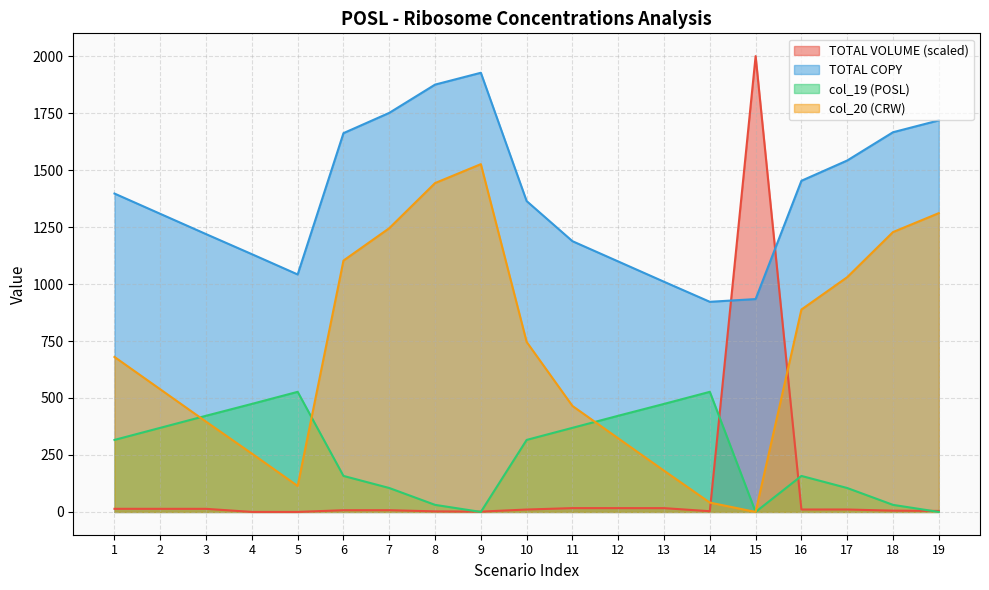

Count the number of categories in the chart.

19